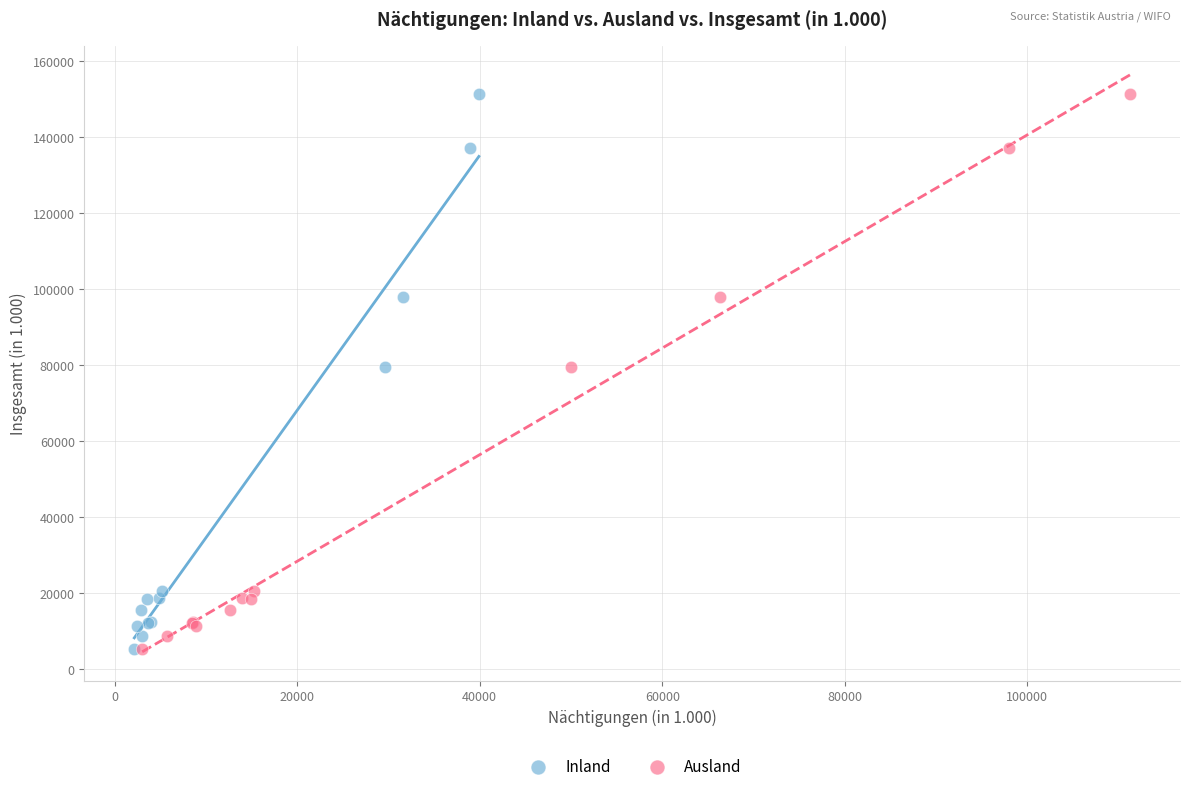

What are all the series names shown in the legend?

Inland, Ausland